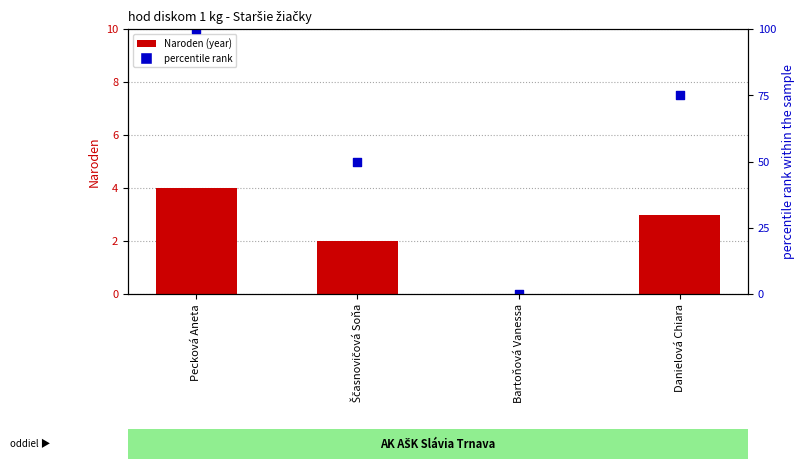

What is the total value across all series at Pecková Aneta?

104